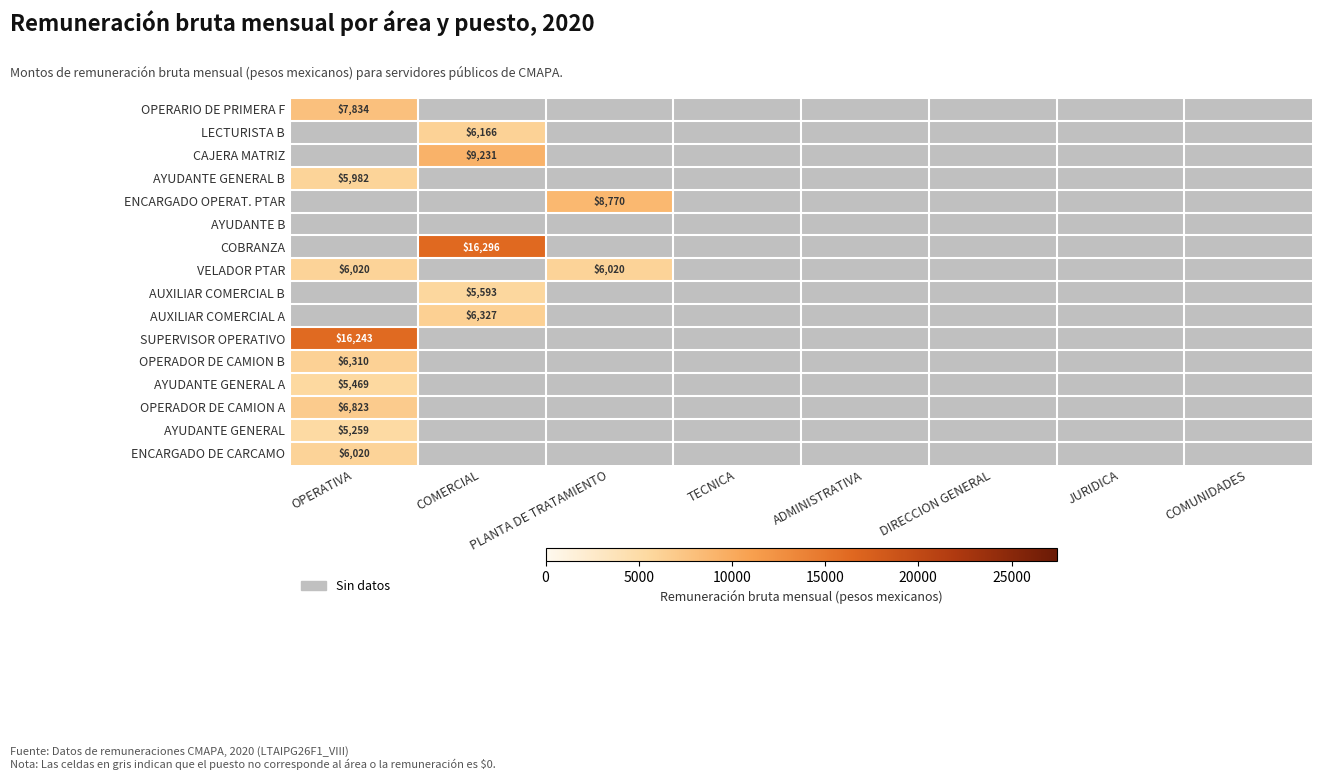

Which series has the largest total across all categories?

COBRANZA